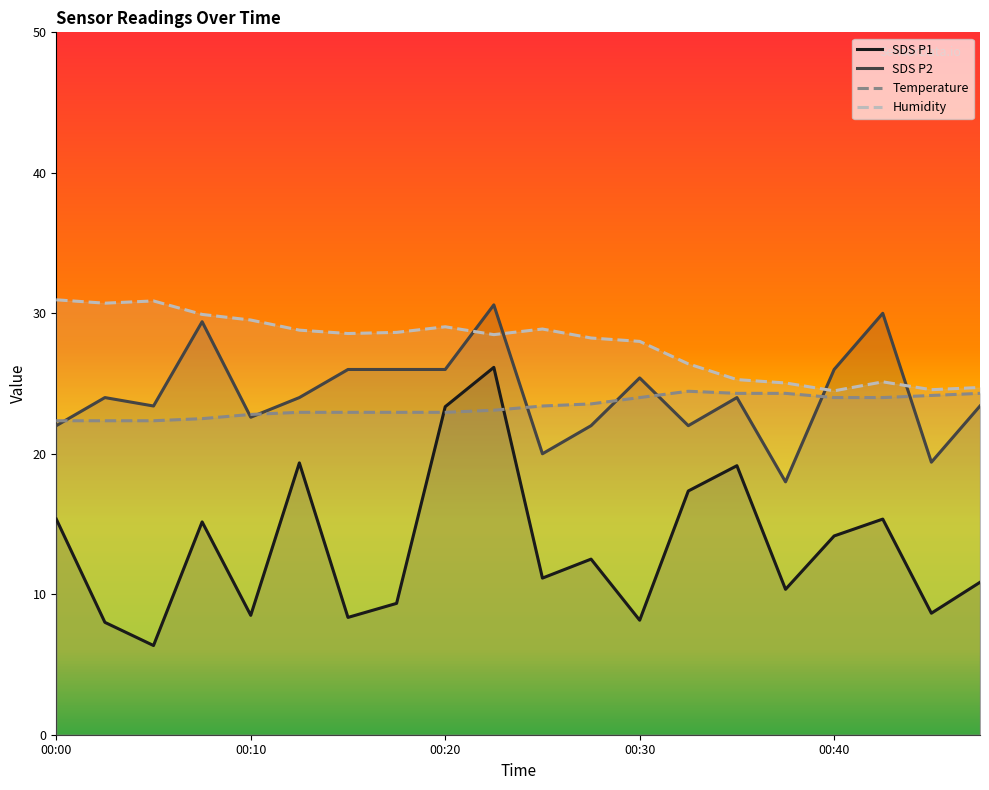

Which series has the widest spread of values?

SDS P1